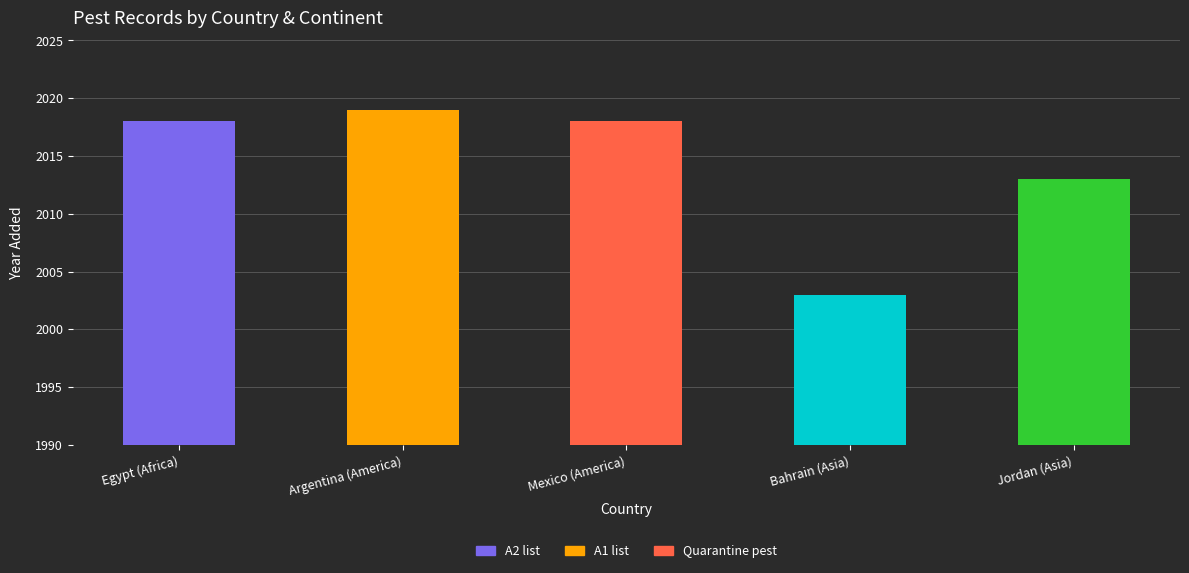

What is the difference between the values at Argentina (America) and Jordan (Asia)?

6